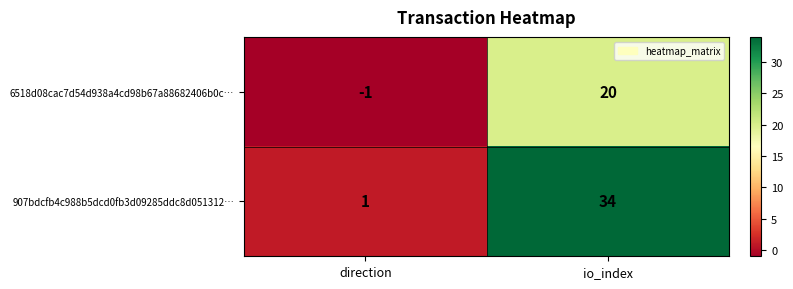

What is the greatest value displayed?

34